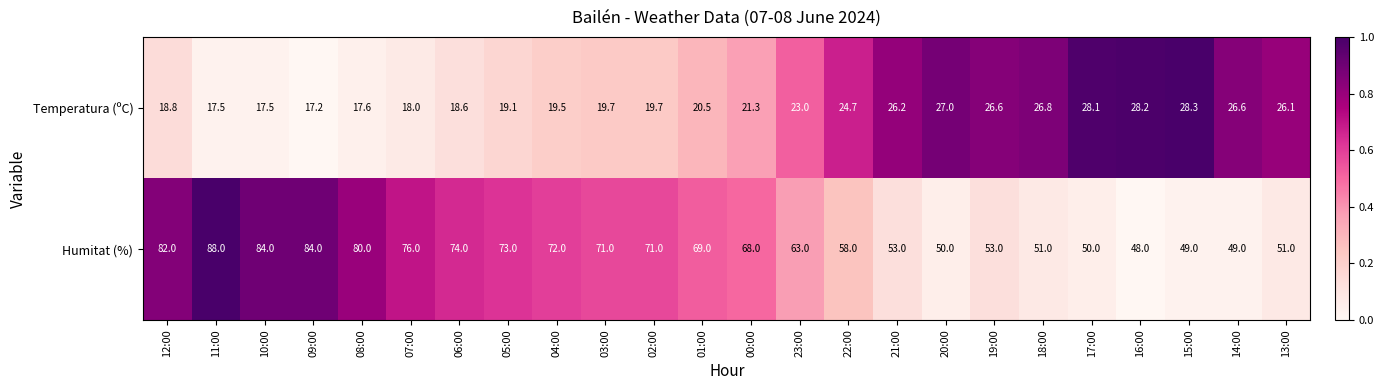

The Humitat (%) series shows 69.0 at 01:00. True or false?

True